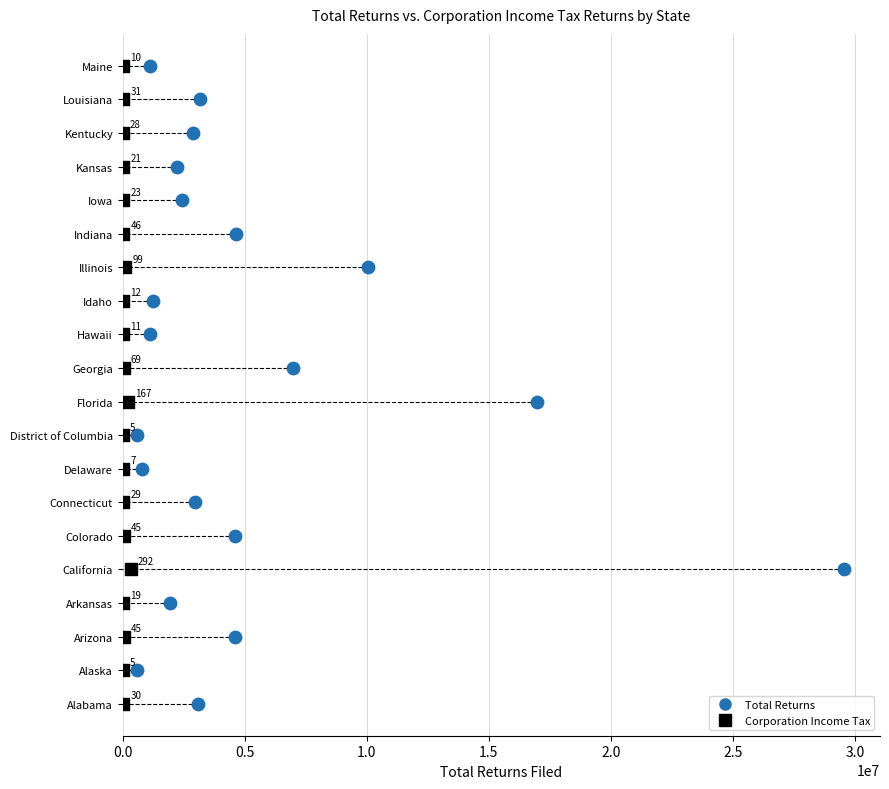

What are all the series names shown in the legend?

Total Returns, Corporation Income Tax